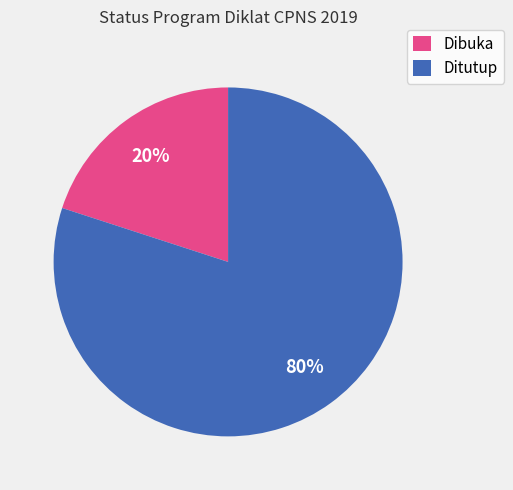

What is the smallest slice in the pie chart?

Dibuka